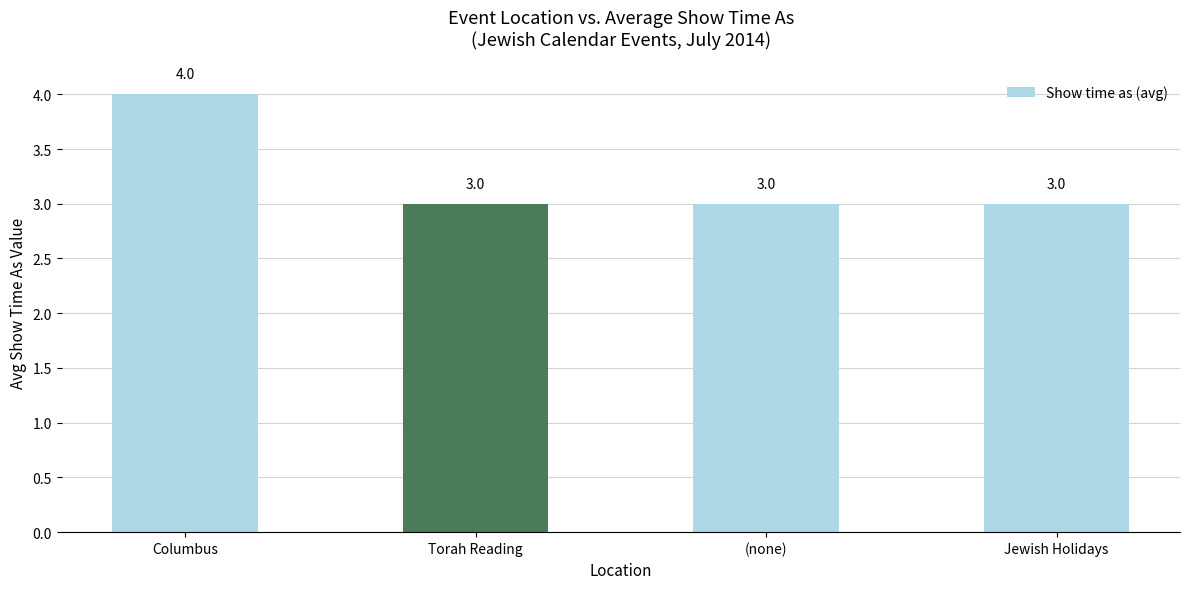

What is the sum of the values at Columbus and Jewish Holidays?

7